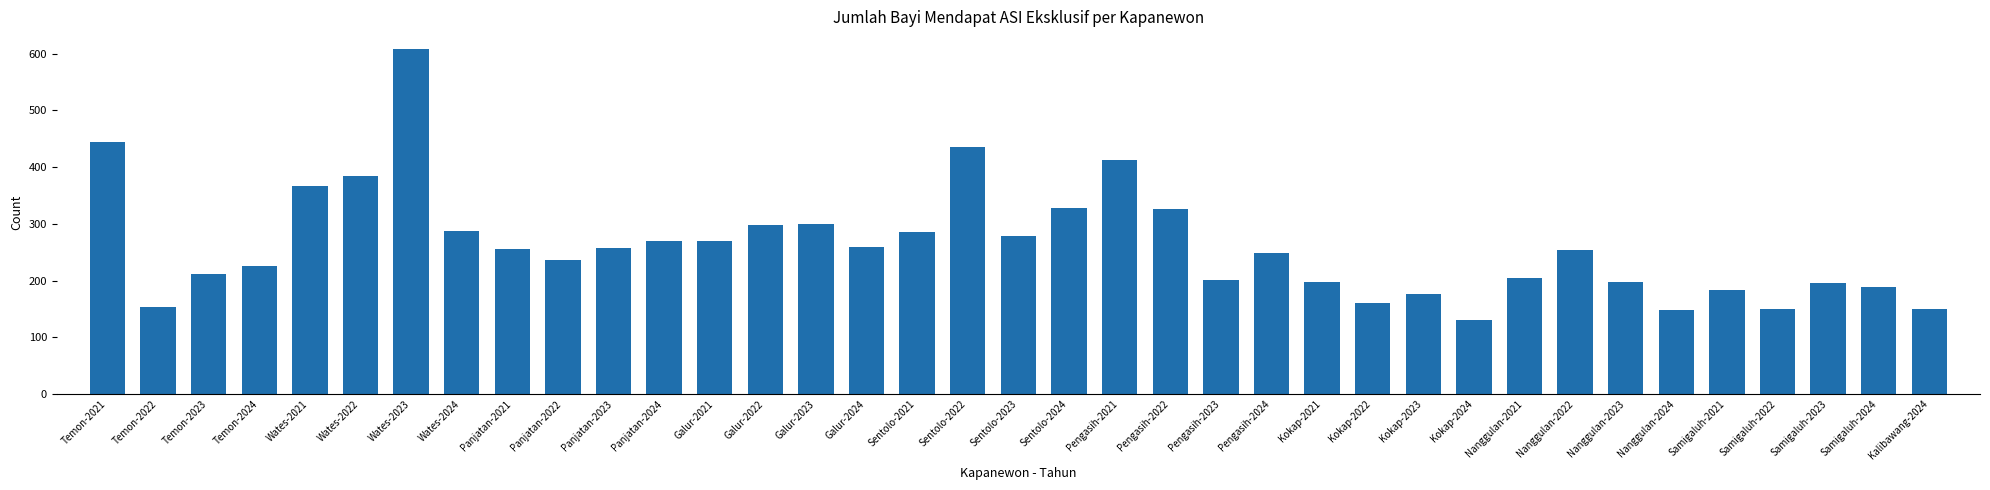

The value at Temon-2022 is 154. True or false?

True